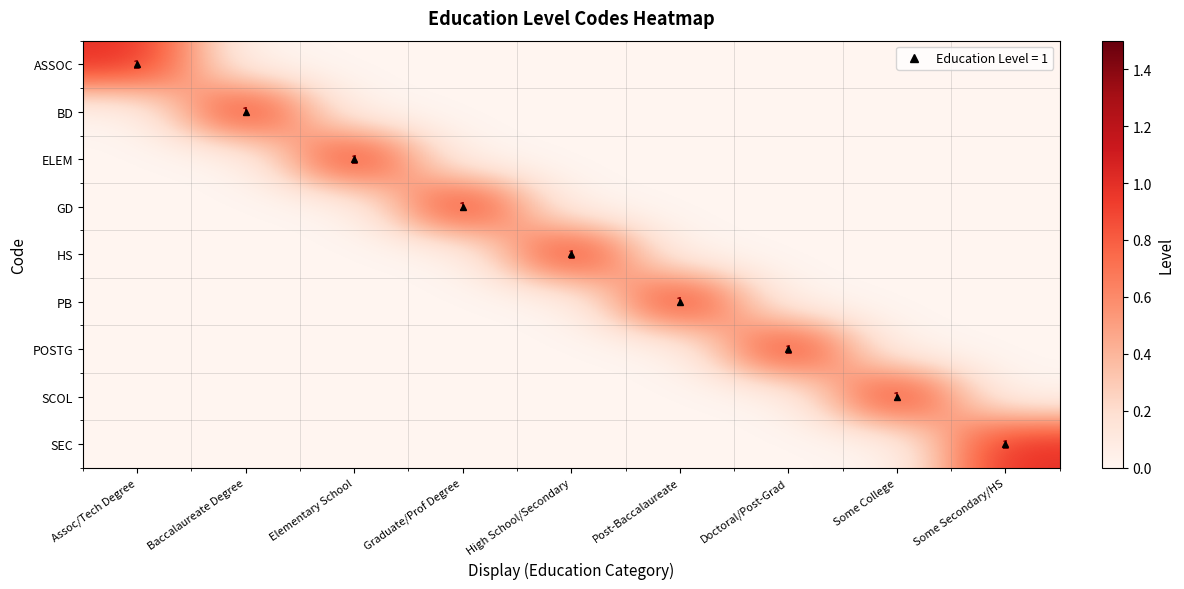

How many categories are shown in the chart?

9